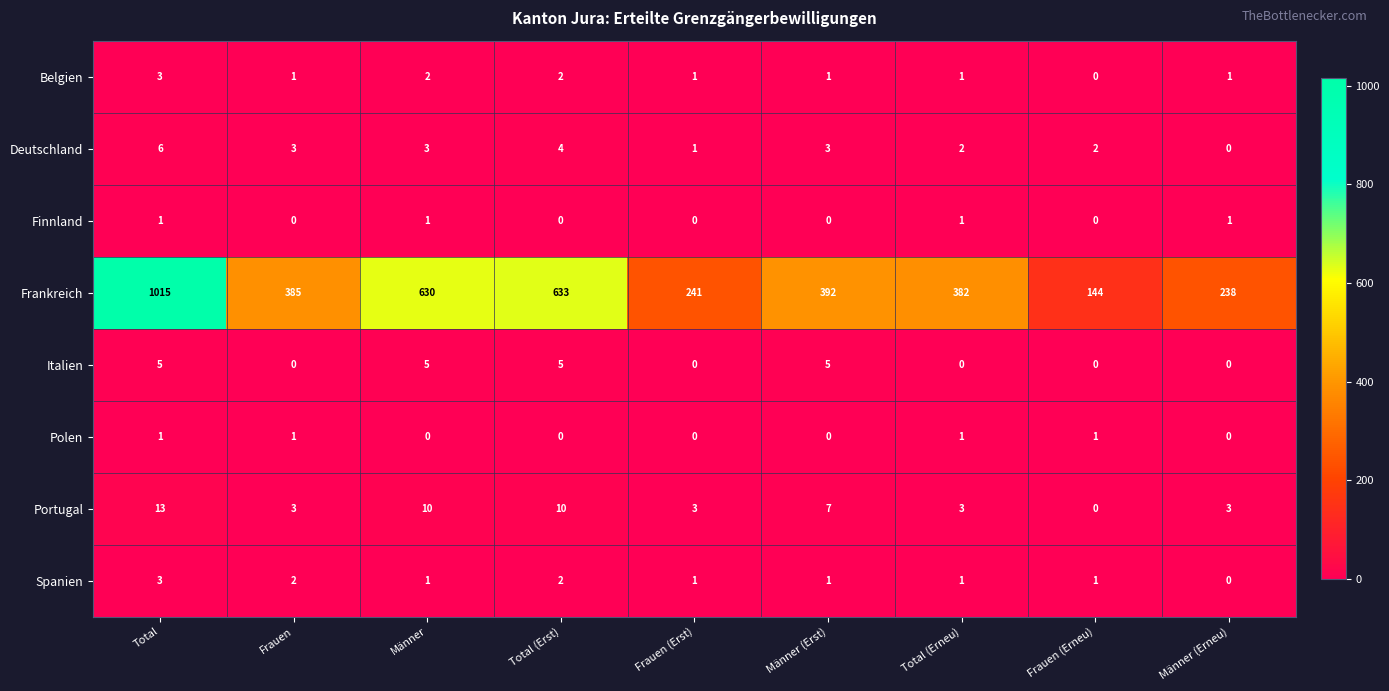

At which label does Frankreich first exceed 385?

Total